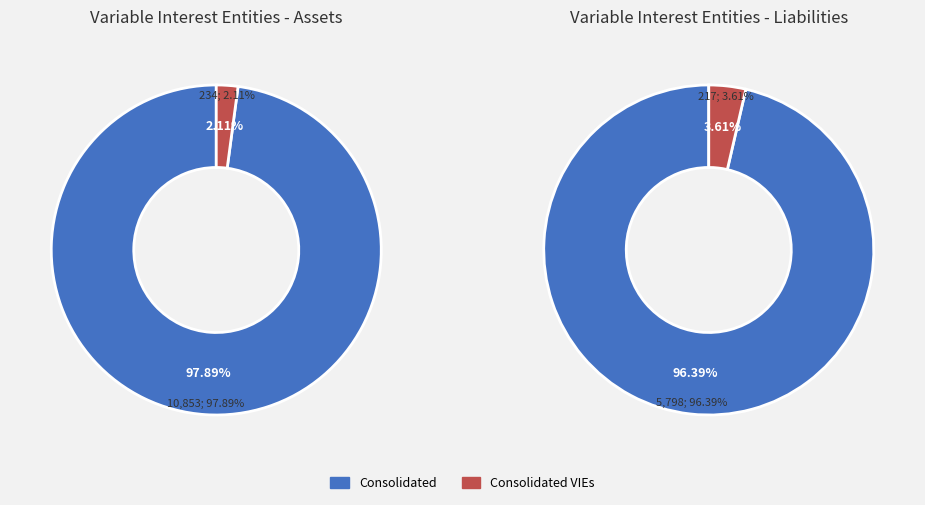

What percentage do Consolidated VIEs and Consolidated together represent?

100.0%